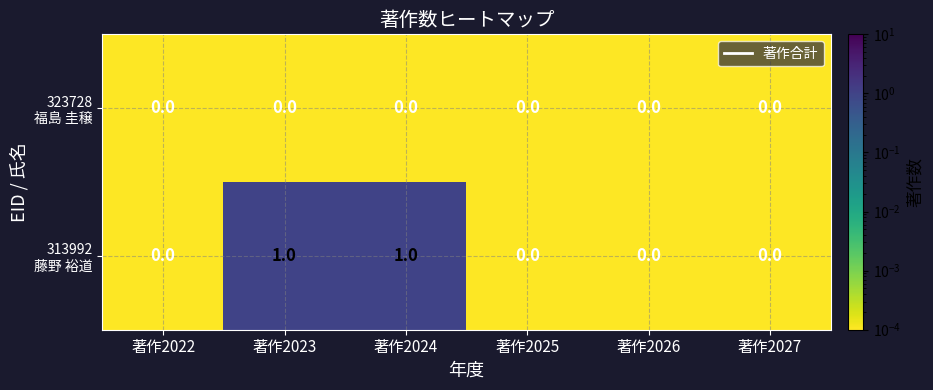

Between 著作2025 and 著作2026, which series saw the biggest shift?

323728 福島 圭穣